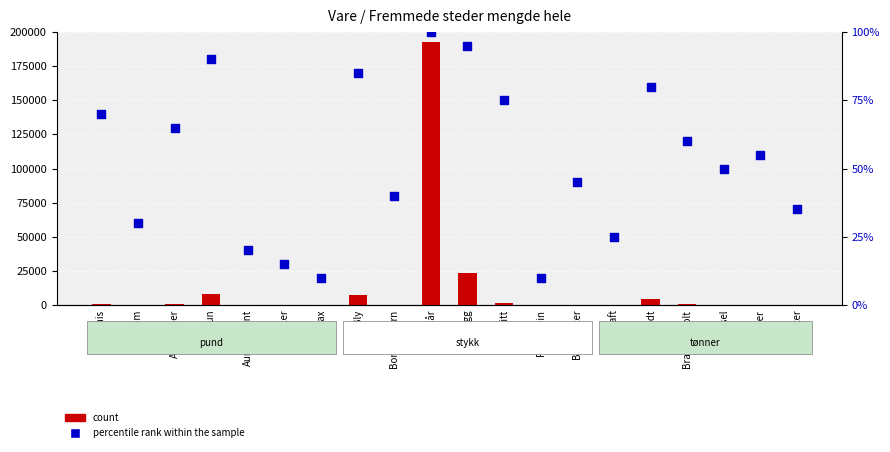

Which series reaches the maximum Y coordinate?

count